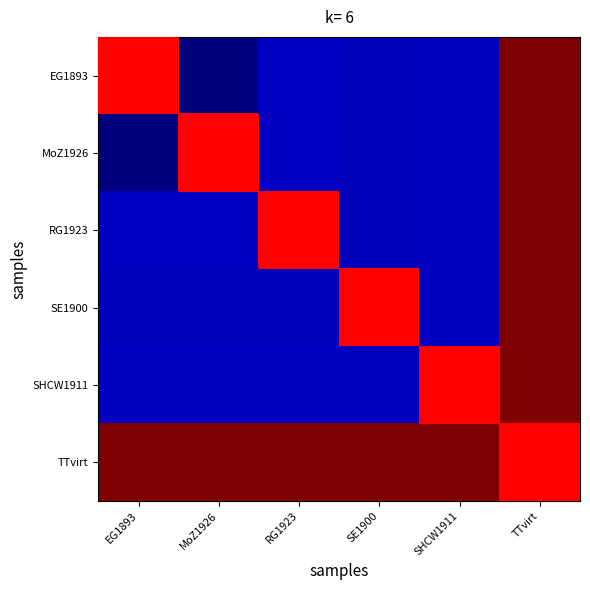

Rank the series by their maximum value, from lowest to highest.

EG1893, MoZ1926, RG1923, SE1900, SHCW1911, TTvirt